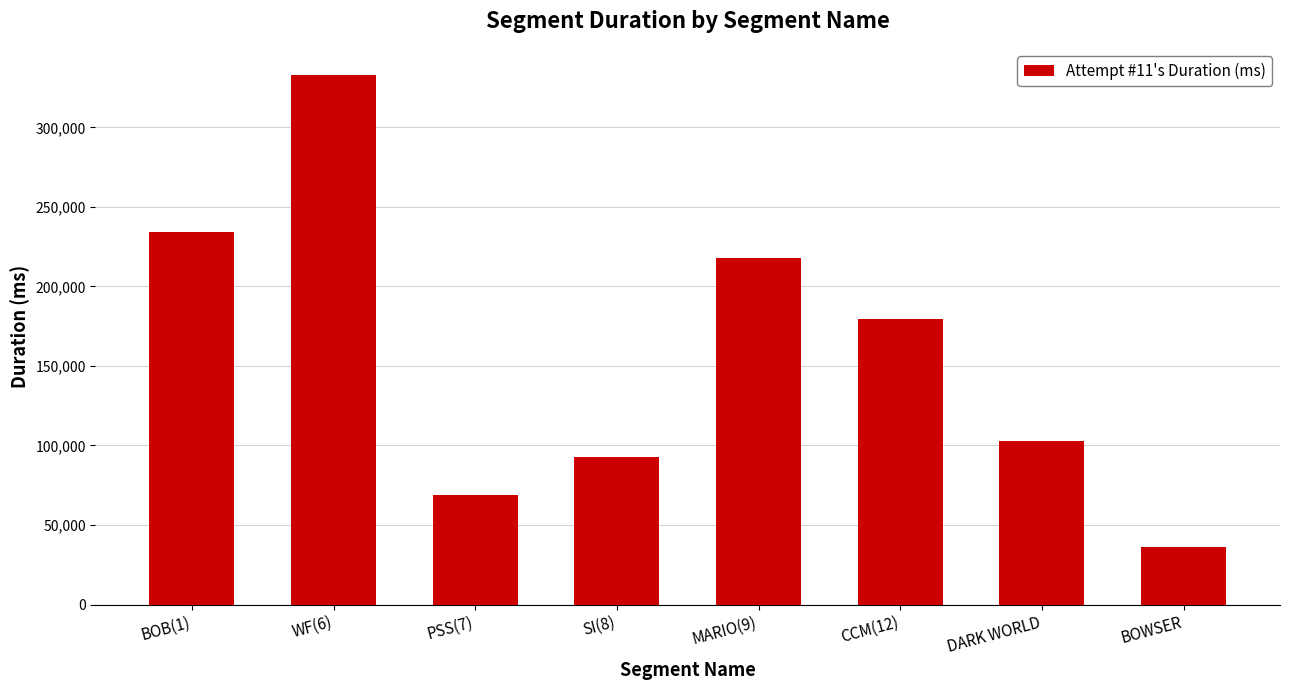

Reading left to right, list all the values displayed in this chart.

BOB(1)=234100	WF(6)=332747	PSS(7)=69176	SI(8)=93009	MARIO(9)=218131	CCM(12)=179418	DARK WORLD=102921	BOWSER=35945